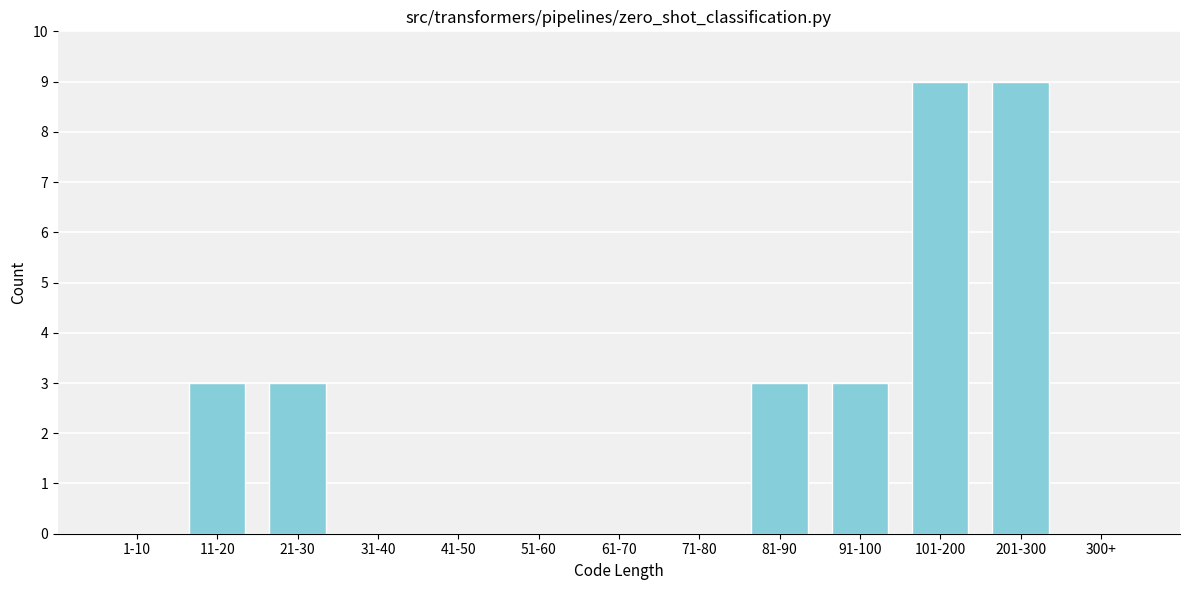

Reading left to right, list all the values displayed in this chart.

1-10=0	11-20=3	21-30=3	31-40=0	41-50=0	51-60=0	61-70=0	71-80=0	81-90=3	91-100=3	101-200=9	201-300=9	300+=0